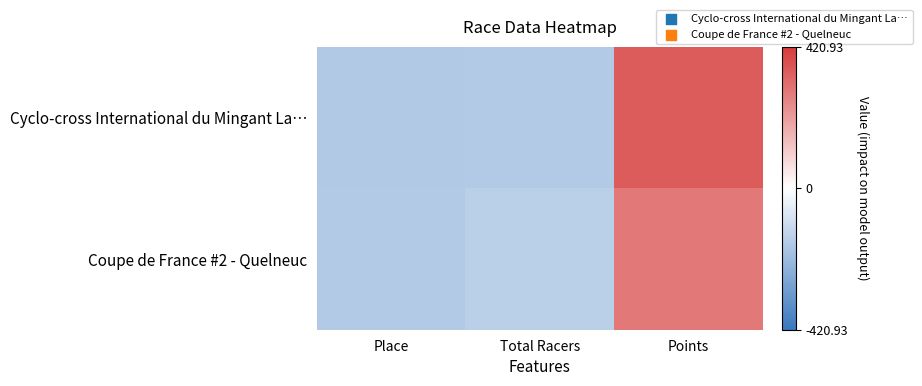

What is the total value across all series at Place?

-329.3